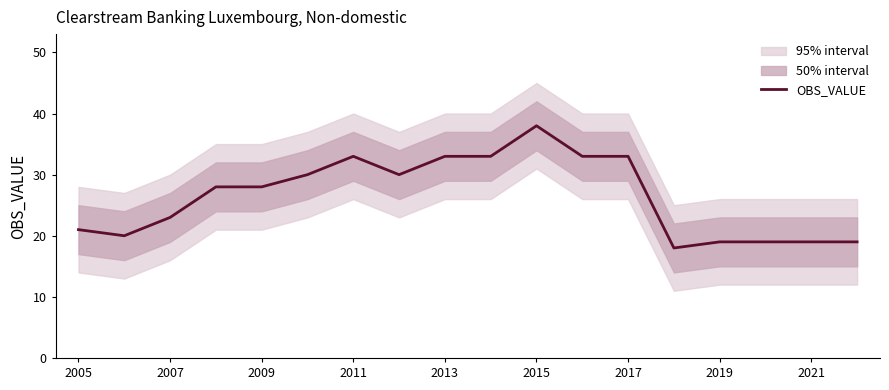

At which label does OBS_VALUE reach its peak?

2015